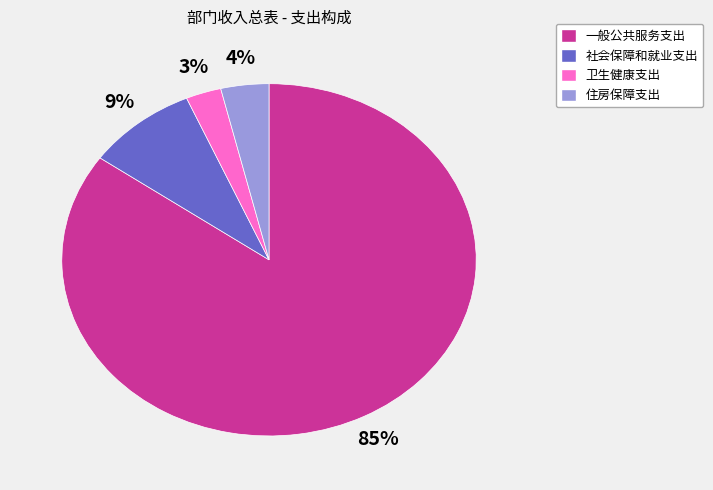

Which category accounts for the majority?

一般公共服务支出